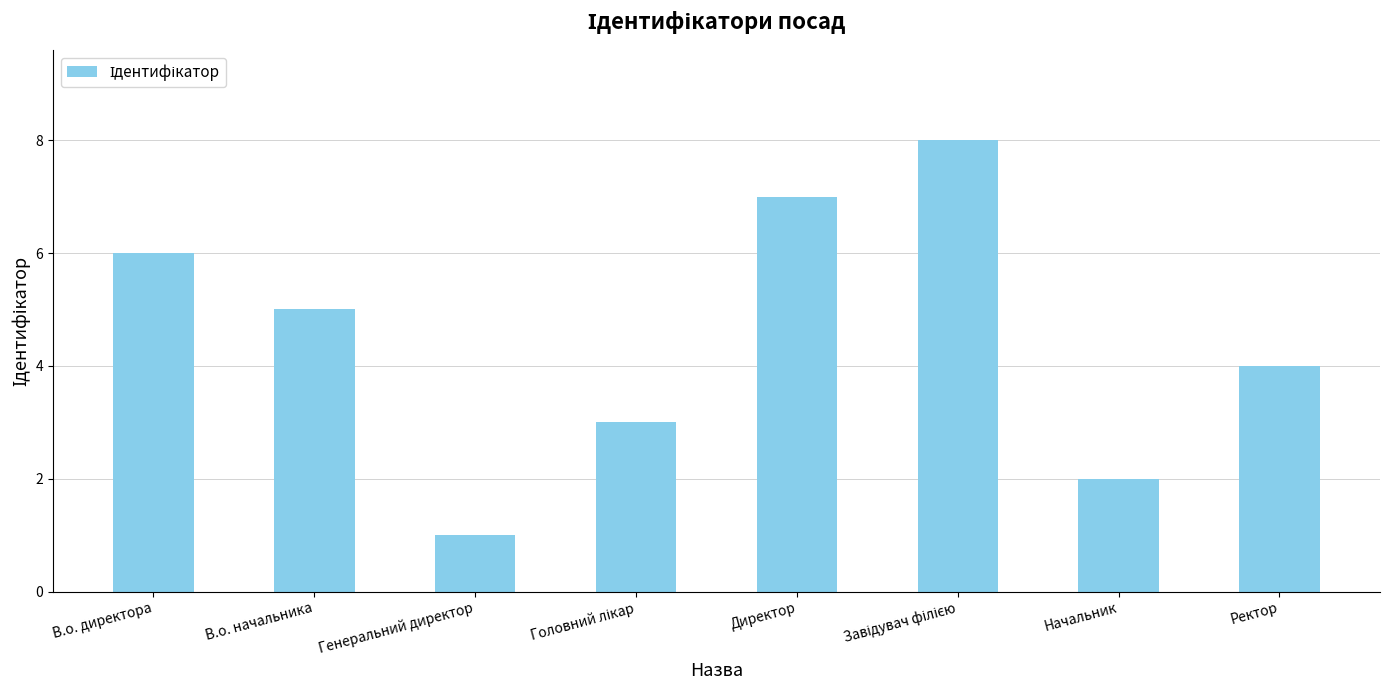

What is the difference between the values at В.о. начальника and Начальник?

3